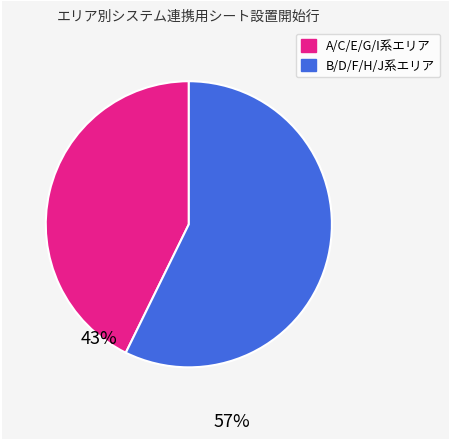

Does any single category account for the majority?

Yes